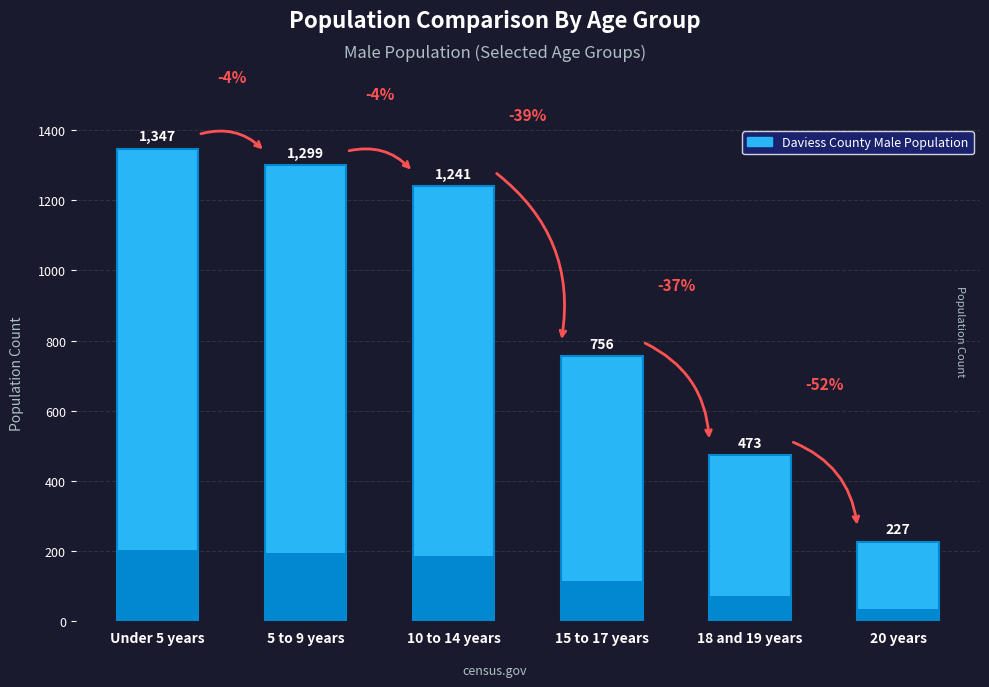

True or false: the data shows 227 at 20 years.

True